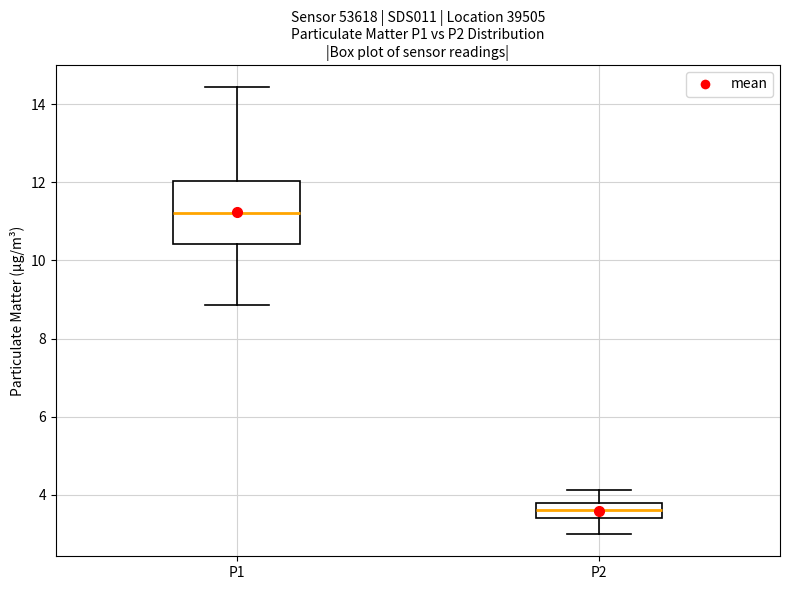

Reading left to right, transcribe this box plot: for each box, give where its median line is, the range the box spans, and where its two whiskers end, as read against the y-axis. The values are not printed on the chart, so give them approximately, as read against the axis.

P1: median 11.2, box 10.4 to 12.0, whiskers 8.8 to 14.4
P2: median 3.6, box 3.4 to 3.8, whiskers 3.0 to 4.2